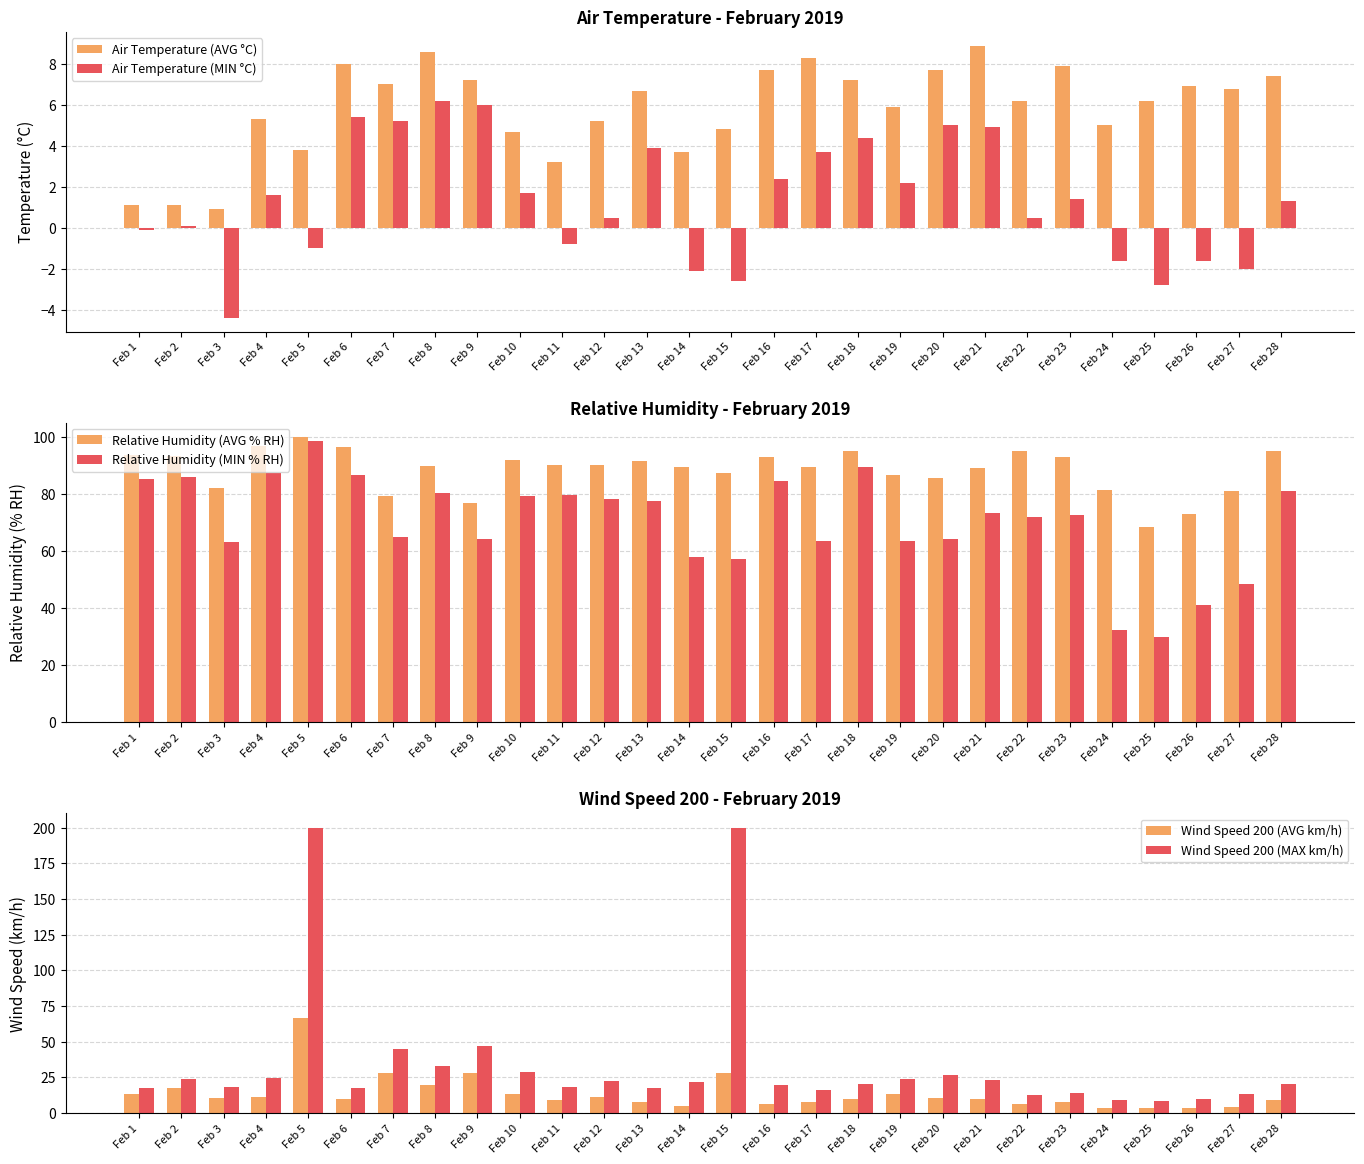

Reading right to left, list all the values displayed in this chart.

Air Temperature (AVG °C): Feb 28=7.4	Feb 27=6.8	Feb 26=6.9	Feb 25=6.2	Feb 24=5.0	Feb 23=7.9	Feb 22=6.2	Feb 21=8.9	Feb 20=7.7	Feb 19=5.9	Feb 18=7.2	Feb 17=8.3	Feb 16=7.7	Feb 15=4.8	Feb 14=3.7	Feb 13=6.7	Feb 12=5.2	Feb 11=3.2	Feb 10=4.7	Feb 9=7.2	Feb 8=8.6	Feb 7=7.0	Feb 6=8.0	Feb 5=3.8	Feb 4=5.3	Feb 3=0.9	Feb 2=1.1	Feb 1=1.1
Air Temperature (MIN °C): Feb 28=1.3	Feb 27=-2.0	Feb 26=-1.6	Feb 25=-2.8	Feb 24=-1.6	Feb 23=1.4	Feb 22=0.5	Feb 21=4.9	Feb 20=5.0	Feb 19=2.2	Feb 18=4.4	Feb 17=3.7	Feb 16=2.4	Feb 15=-2.6	Feb 14=-2.1	Feb 13=3.9	Feb 12=0.5	Feb 11=-0.8	Feb 10=1.7	Feb 9=6.0	Feb 8=6.2	Feb 7=5.2	Feb 6=5.4	Feb 5=-1.0	Feb 4=1.6	Feb 3=-4.4	Feb 2=0.1	Feb 1=-0.1
Relative Humidity (AVG % RH): Feb 28=94.9	Feb 27=81.0	Feb 26=73.0	Feb 25=68.4	Feb 24=81.4	Feb 23=92.7	Feb 22=94.9	Feb 21=89.0	Feb 20=85.6	Feb 19=86.4	Feb 18=94.8	Feb 17=89.5	Feb 16=92.7	Feb 15=87.3	Feb 14=89.3	Feb 13=91.3	Feb 12=90.0	Feb 11=90.1	Feb 10=91.8	Feb 9=76.9	Feb 8=89.6	Feb 7=79.1	Feb 6=96.3	Feb 5=99.9	Feb 4=96.7	Feb 3=82.0	Feb 2=93.3	Feb 1=93.4
Relative Humidity (MIN % RH): Feb 28=80.8	Feb 27=48.4	Feb 26=41.0	Feb 25=29.8	Feb 24=32.4	Feb 23=72.7	Feb 22=71.9	Feb 21=73.2	Feb 20=64.2	Feb 19=63.4	Feb 18=89.2	Feb 17=63.3	Feb 16=84.5	Feb 15=57.2	Feb 14=57.7	Feb 13=77.3	Feb 12=78.2	Feb 11=79.5	Feb 10=79.2	Feb 9=64.2	Feb 8=80.1	Feb 7=64.7	Feb 6=86.4	Feb 5=98.4	Feb 4=87.1	Feb 3=63.1	Feb 2=85.9	Feb 1=85.3
Wind Speed 200 (AVG km/h): Feb 28=9.3	Feb 27=4.5	Feb 26=3.8	Feb 25=3.4	Feb 24=3.8	Feb 23=7.5	Feb 22=6.0	Feb 21=9.7	Feb 20=10.3	Feb 19=13.1	Feb 18=9.7	Feb 17=7.6	Feb 16=6.3	Feb 15=28.3	Feb 14=4.9	Feb 13=8.0	Feb 12=11.4	Feb 11=8.9	Feb 10=13.1	Feb 9=28.3	Feb 8=19.9	Feb 7=27.8	Feb 6=9.5	Feb 5=66.3	Feb 4=10.9	Feb 3=10.2	Feb 2=17.6	Feb 1=13.3
Wind Speed 200 (MAX km/h): Feb 28=20.1	Feb 27=13.2	Feb 26=10.0	Feb 25=8.2	Feb 24=9.2	Feb 23=14.2	Feb 22=12.6	Feb 21=22.8	Feb 20=26.6	Feb 19=23.8	Feb 18=20.6	Feb 17=16.3	Feb 16=19.7	Feb 15=200.0	Feb 14=21.8	Feb 13=17.6	Feb 12=22.4	Feb 11=18.4	Feb 10=28.4	Feb 9=46.8	Feb 8=32.6	Feb 7=44.7	Feb 6=17.2	Feb 5=200.0	Feb 4=24.8	Feb 3=17.9	Feb 2=24.1	Feb 1=17.7